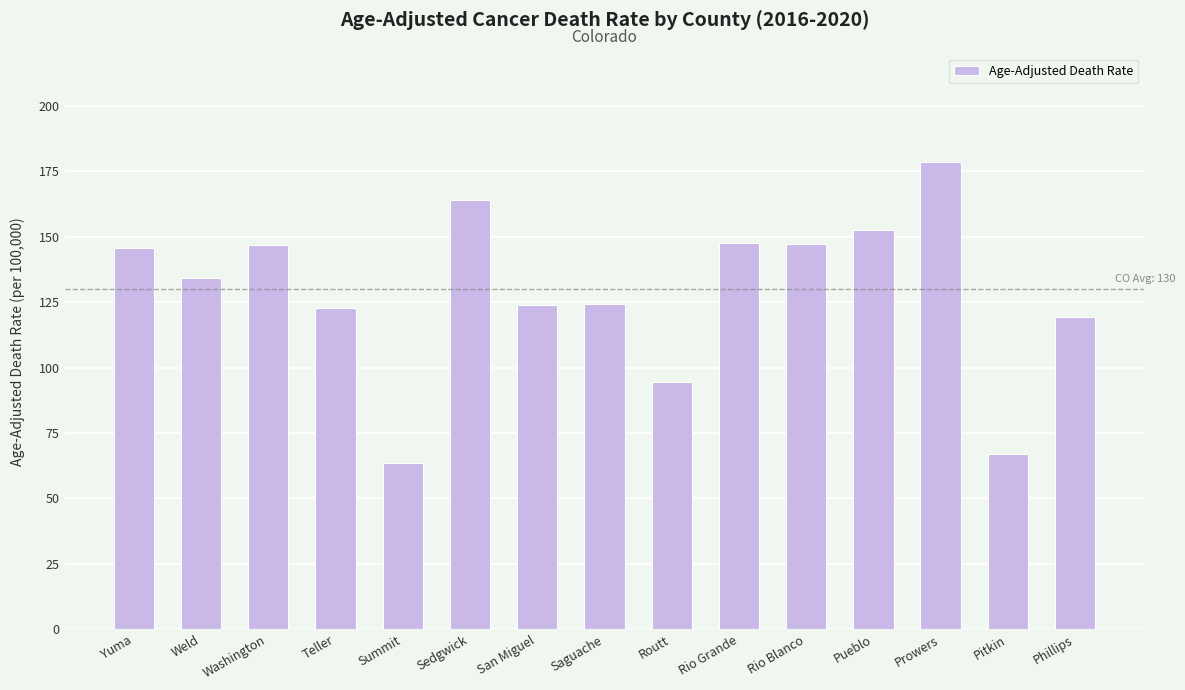

What is the minimum value shown in the chart?

63.6